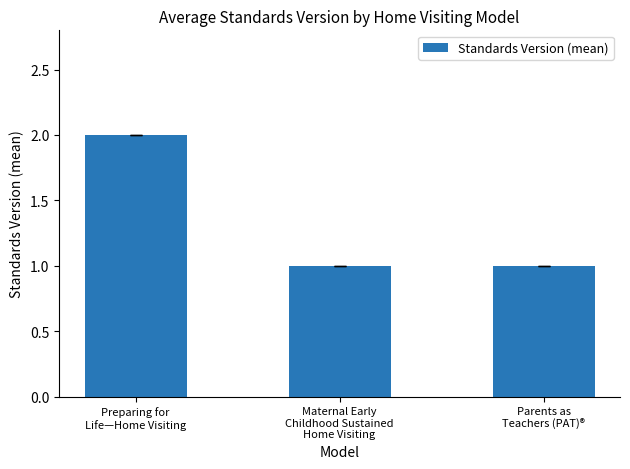

The chart shows a value of 2 at Preparing for
Life—Home Visiting. True or false?

True